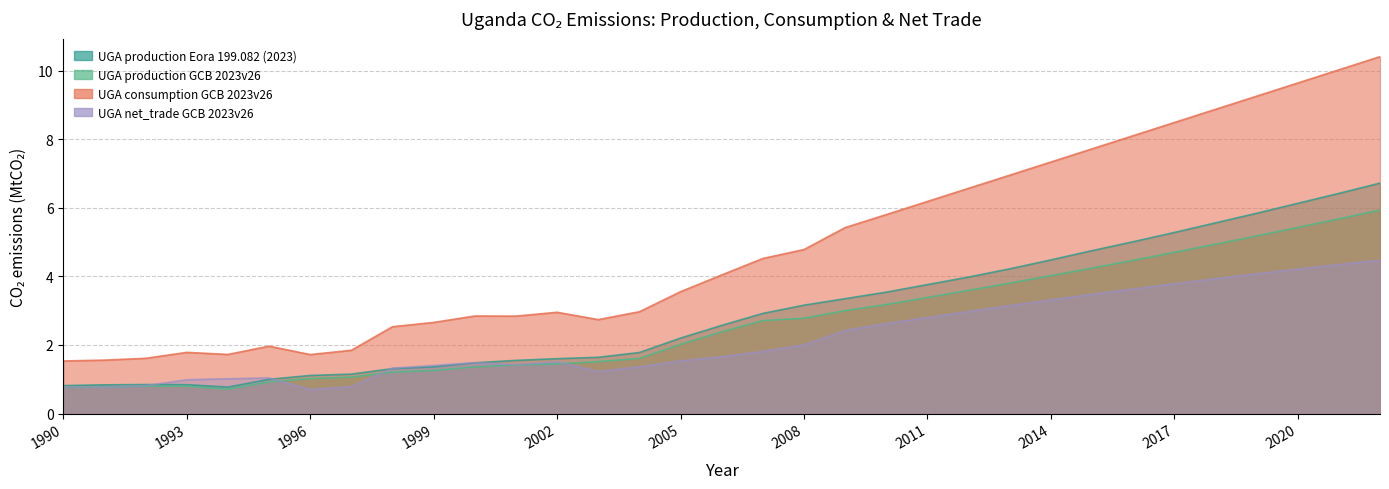

At which category is the sum across all series the highest?

2022